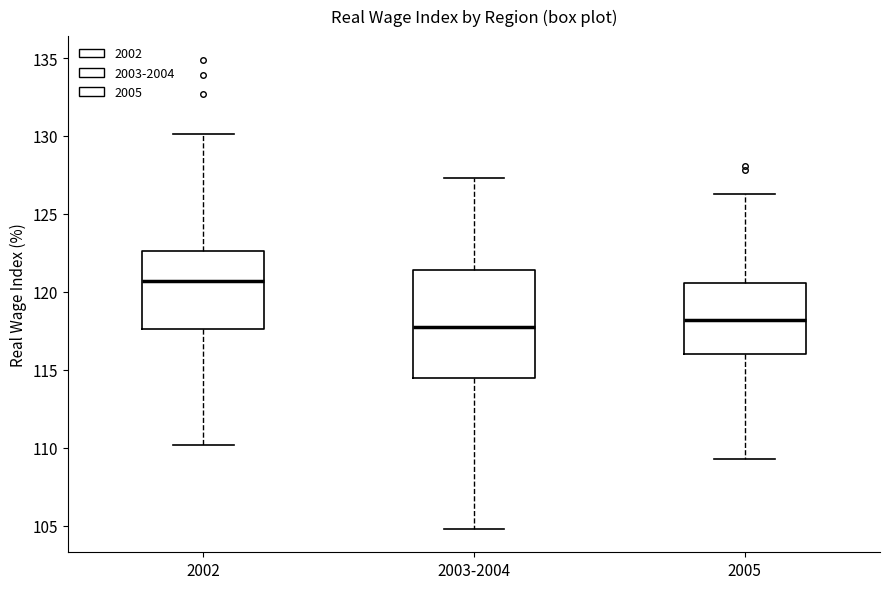

Reading left to right, read every box against the y-axis: the position of its median line, the range the box covers, and the ends of its whiskers. The values are not printed on the chart, so give them approximately, as read against the axis.

2002: median 120.5, box 117.5 to 122.5, whiskers 110.0 to 130.0
2003-2004: median 118.0, box 114.5 to 121.5, whiskers 105.0 to 127.5
2005: median 118.0, box 116.0 to 120.5, whiskers 109.5 to 126.5